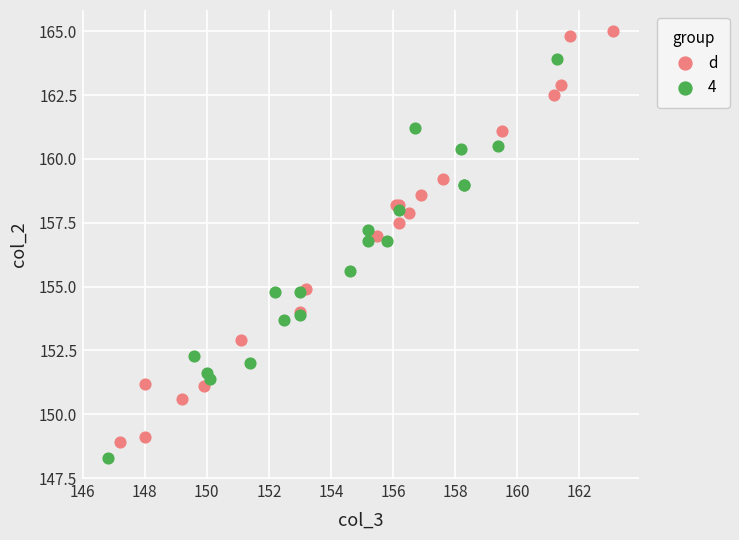

Which series reaches the maximum Y coordinate?

d